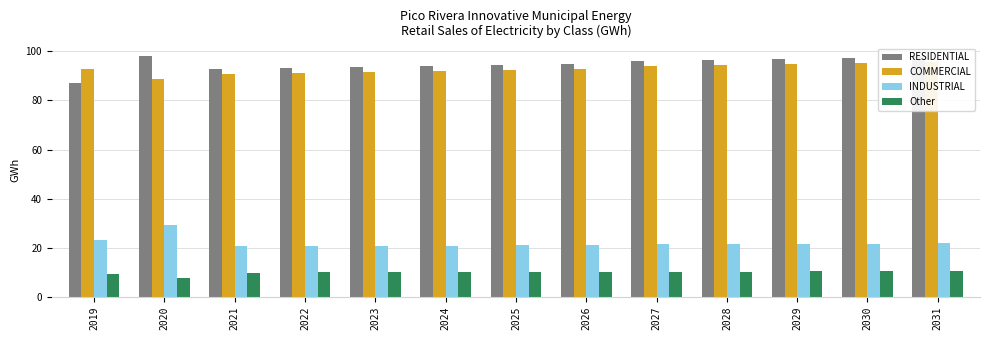

Count the number of categories in the chart.

13